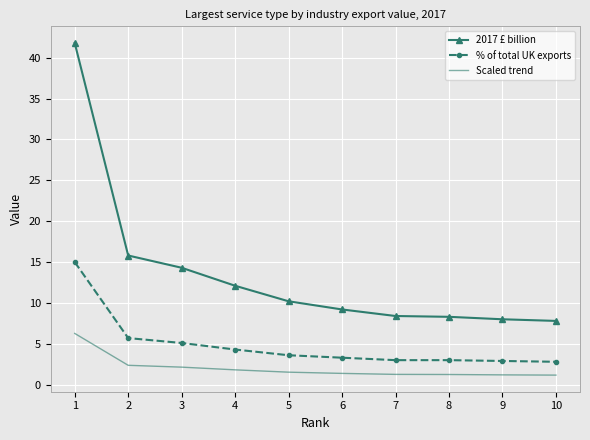

Which series has the widest spread of values?

2017 £ billion